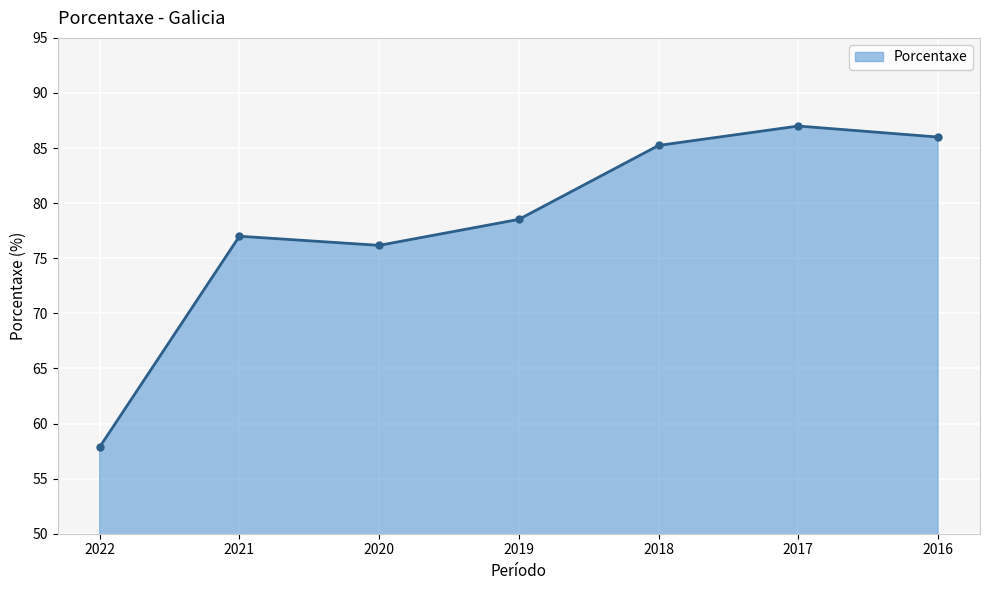

Which label corresponds to the largest value in the chart?

2017